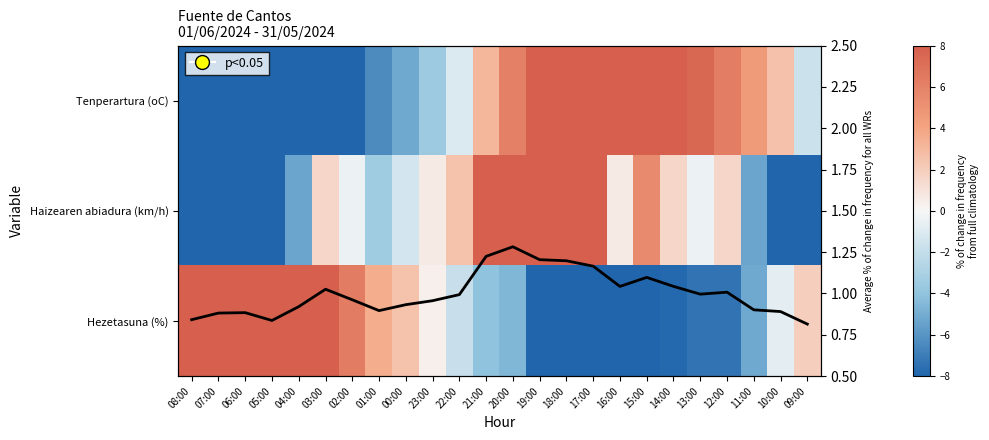

Where is Average nearest to the value 1?

13:00